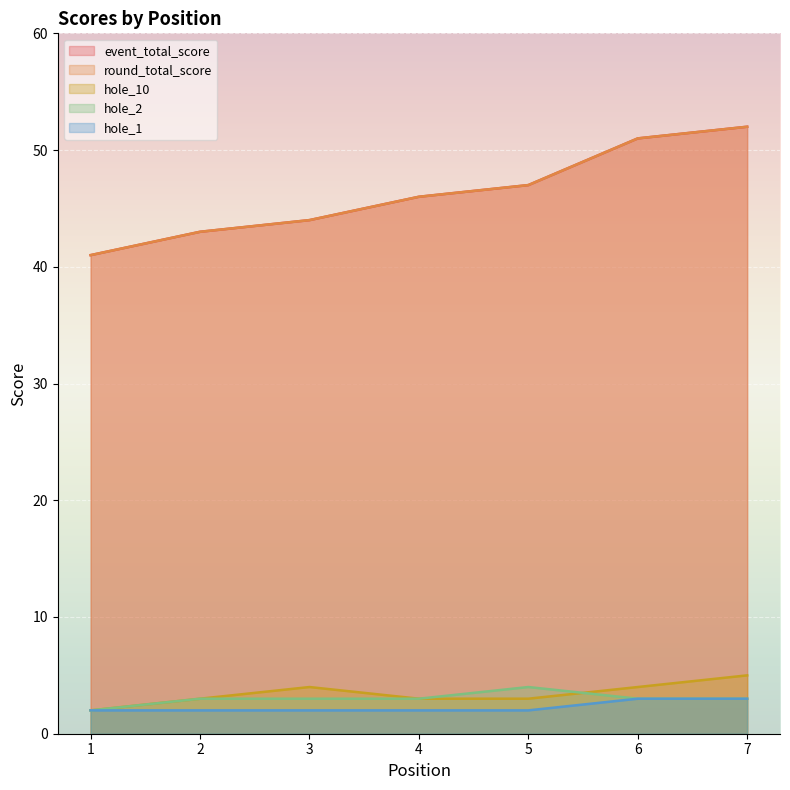

The hole_2 series shows 5 at 4. True or false?

False